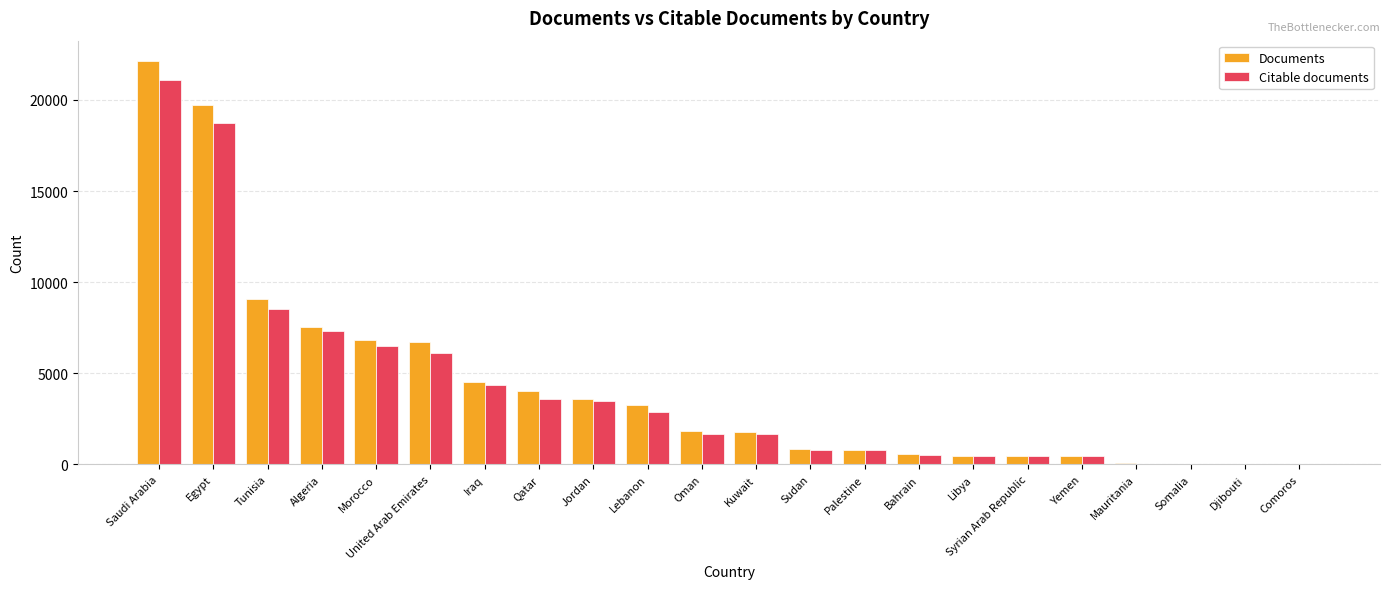

Are the bars grouped side by side (vs. stacked)?

Yes